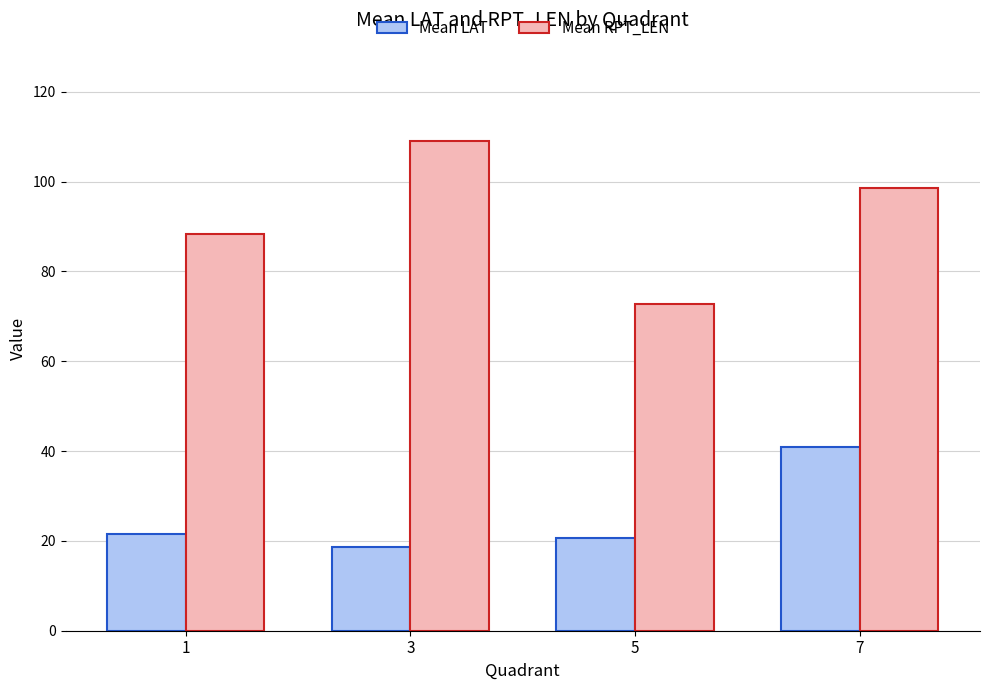

At which category does the chart reach its peak across all series?

3